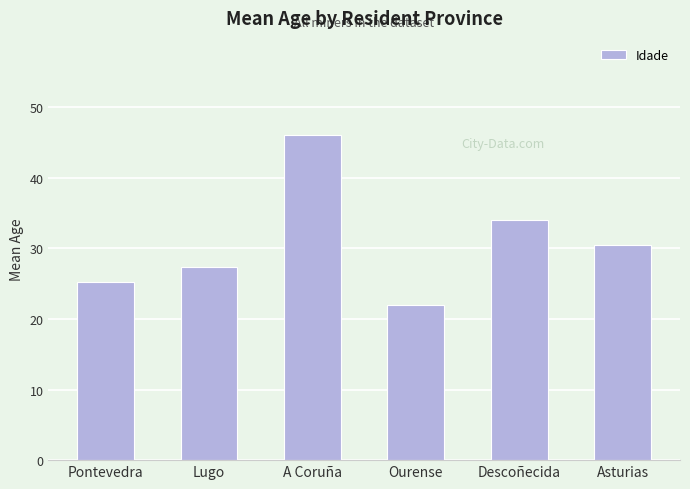

True or false: the data shows 25.2 at Pontevedra.

True